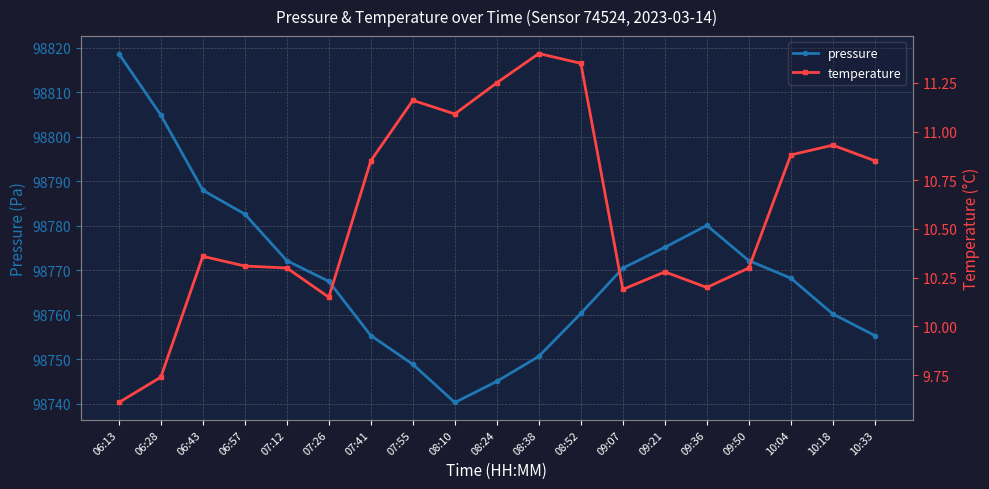

The temperature series shows 16.2 at 08:38. True or false?

False